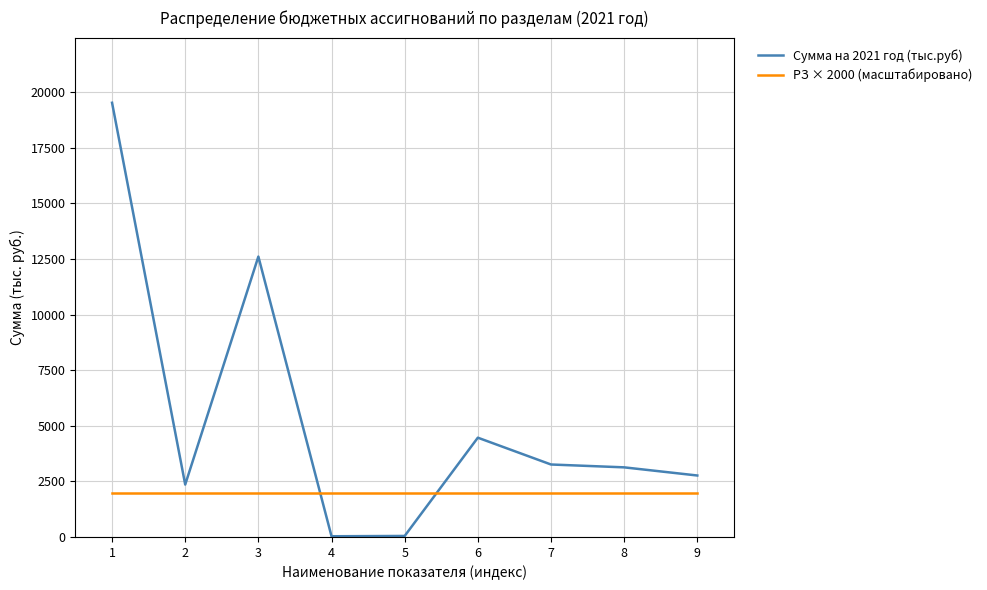

True or false: Сумма на 2021 год (тыс.руб) and РЗ × 2000 (масштабировано) cross at least once.

True